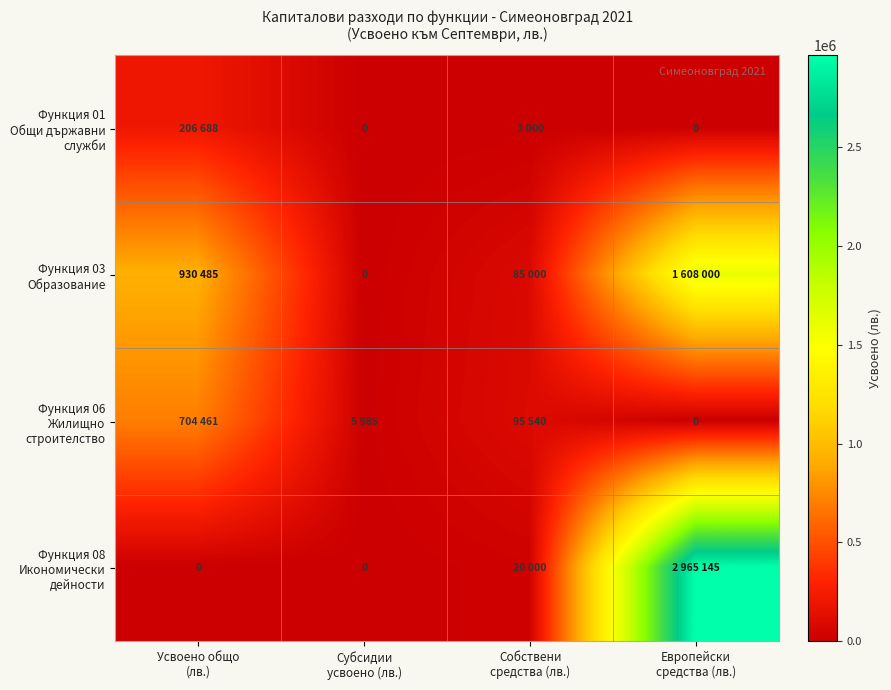

The Функция 03 Образование series shows 415464 at Усвоено общо (лв.). True or false?

False